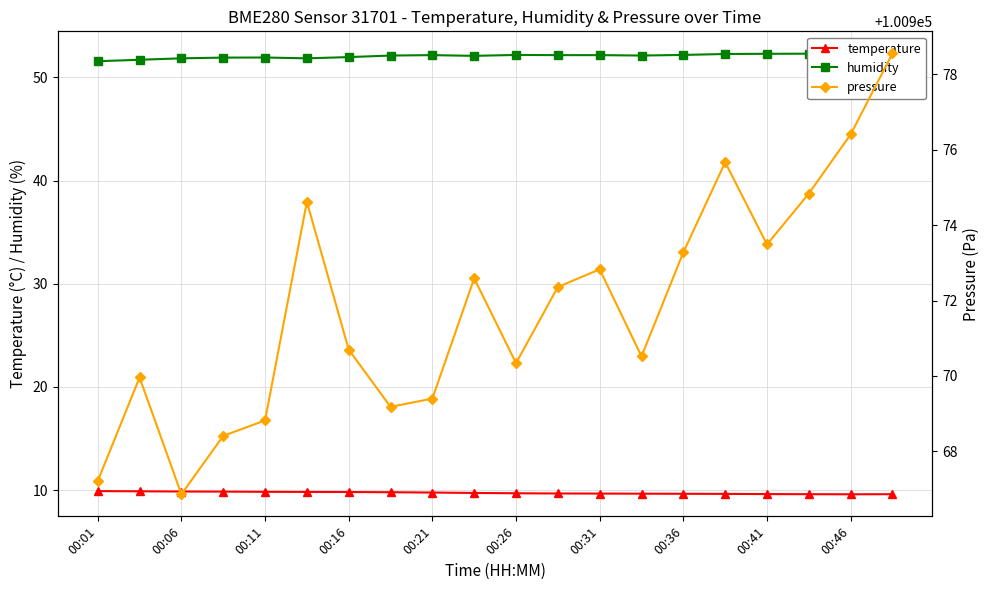

Reading left to right, transcribe all the data shown in this chart.

temperature: 9.9	9.9	9.9	9.9	9.8	9.8	9.8	9.8	9.8	9.7	9.7	9.7	9.7	9.7	9.7	9.6	9.6	9.6	9.6	9.6
humidity: 51.6	51.7	51.9	51.9	51.9	51.9	52.0	52.1	52.2	52.1	52.2	52.2	52.2	52.1	52.2	52.3	52.3	52.3	52.3	52.2
pressure: 100967.2	100970.0	100966.9	100968.4	100968.8	100974.6	100970.7	100969.2	100969.4	100972.6	100970.3	100972.4	100972.8	100970.5	100973.3	100975.7	100973.5	100974.8	100976.4	100978.6